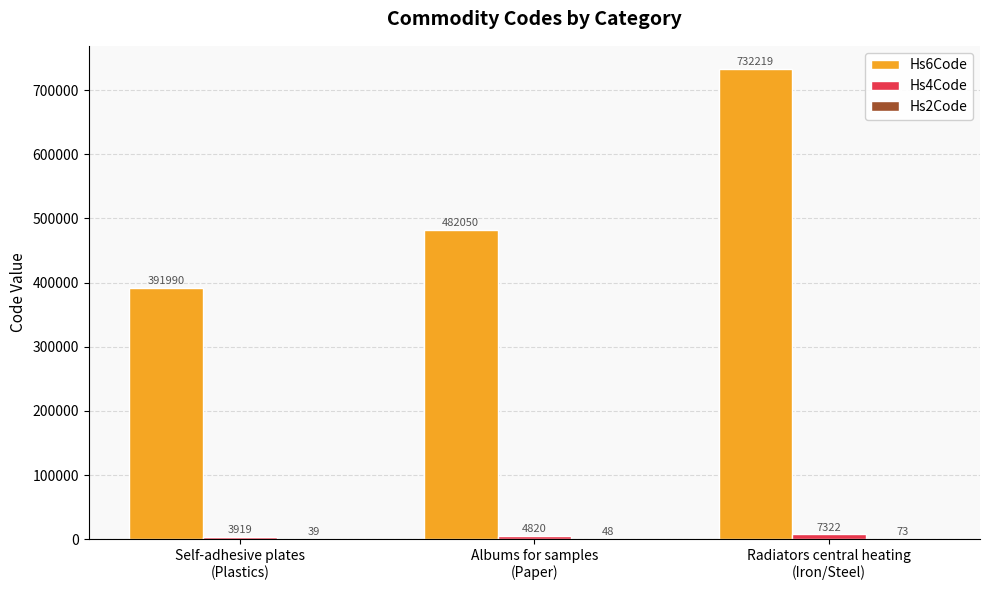

How many distinct data groups are displayed?

3